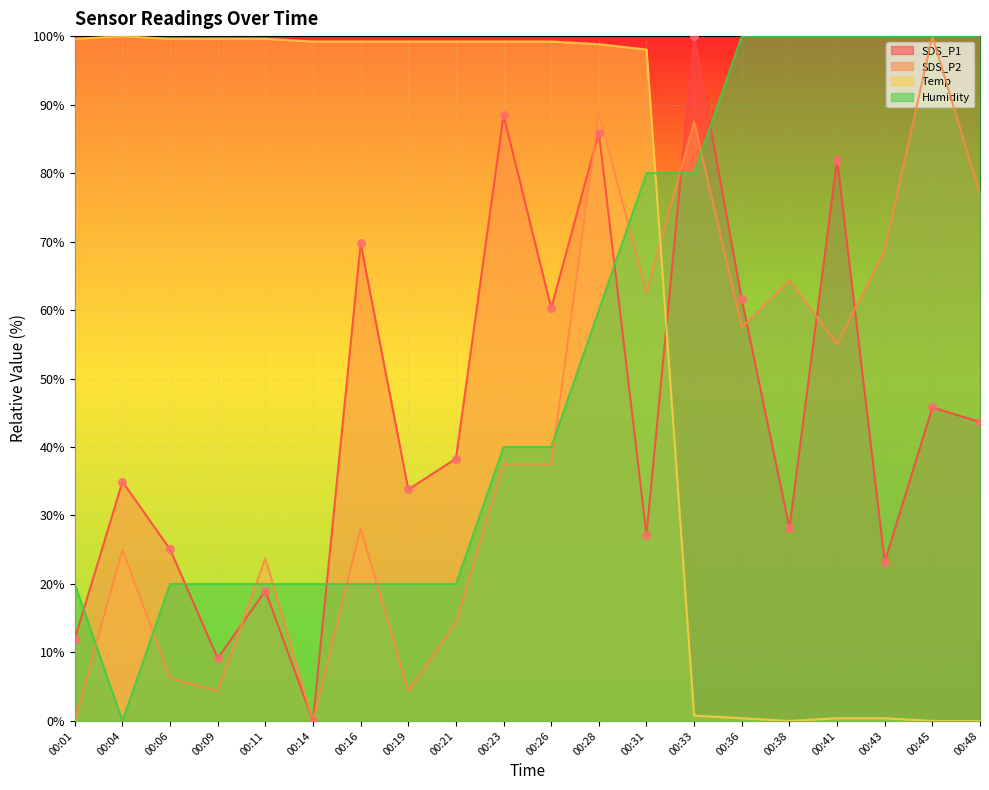

At which category is the sum across all series the highest?

00:28